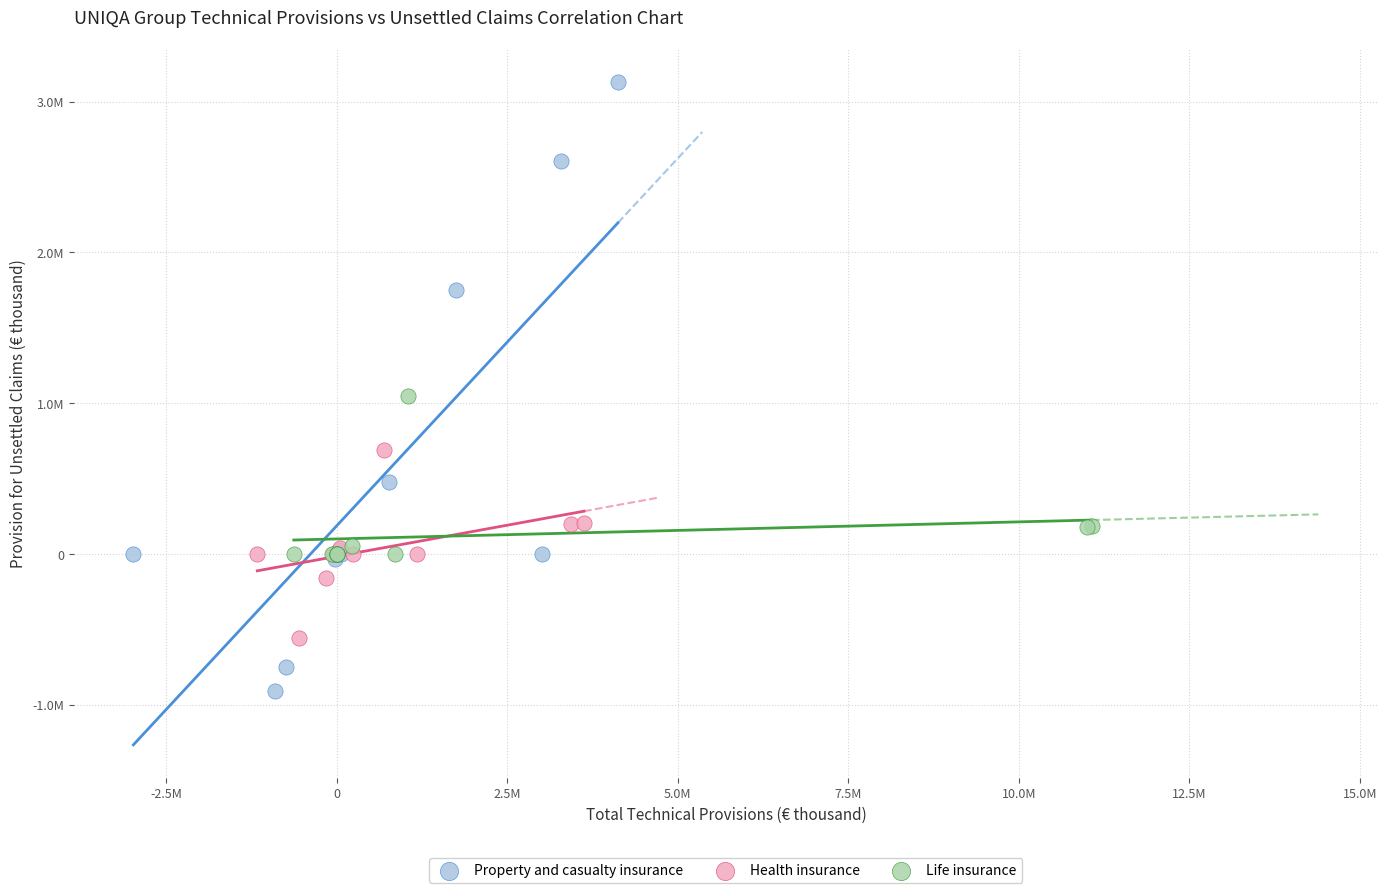

What are all the series names shown in the legend?

Property and casualty insurance, Health insurance, Life insurance